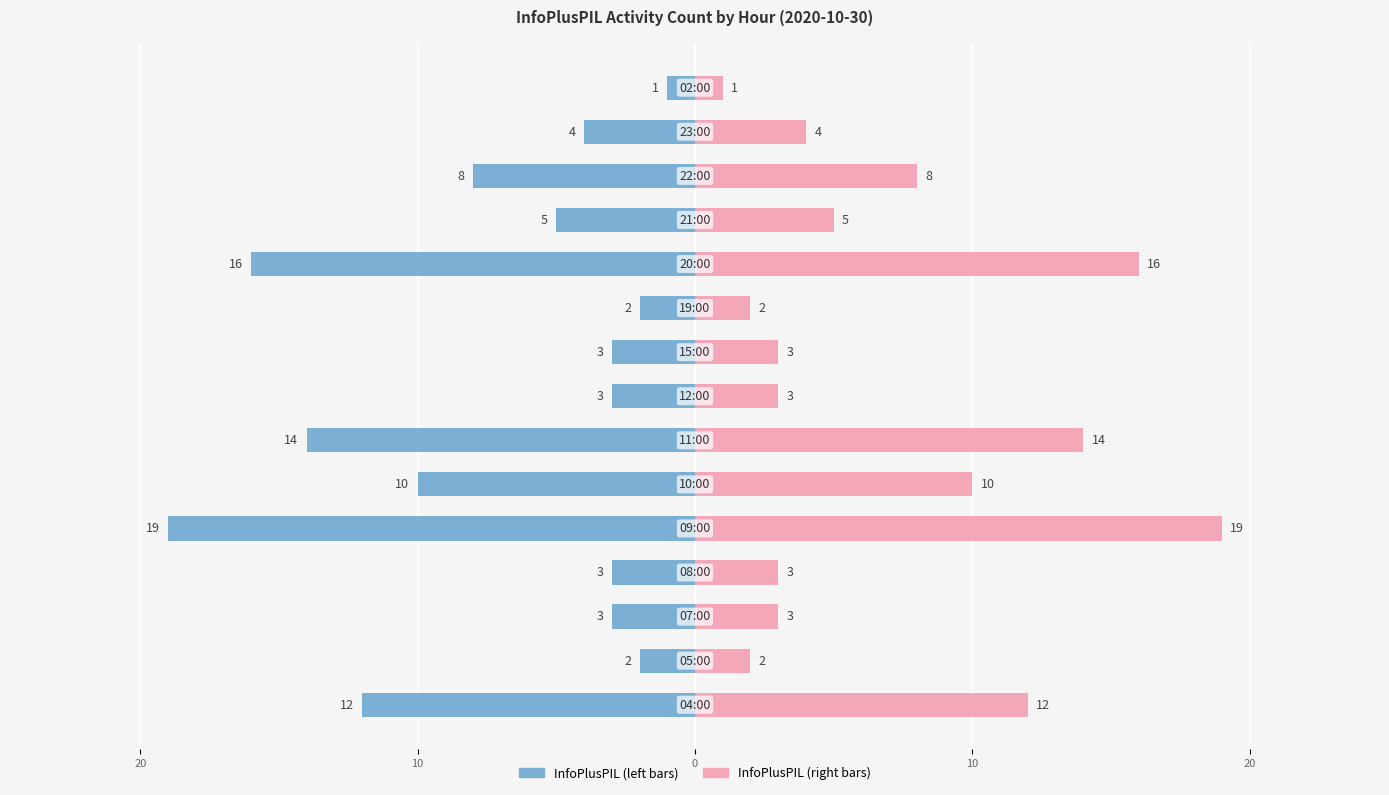

How many series are shown in this chart?

2